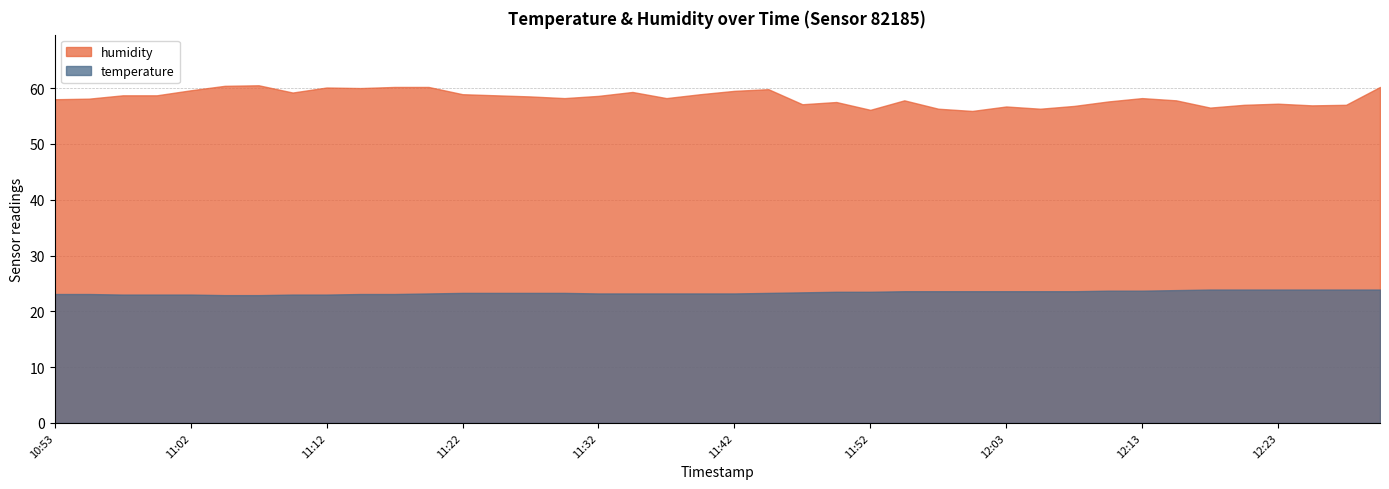

What is the difference between the highest and lowest values at 11:55?

34.2